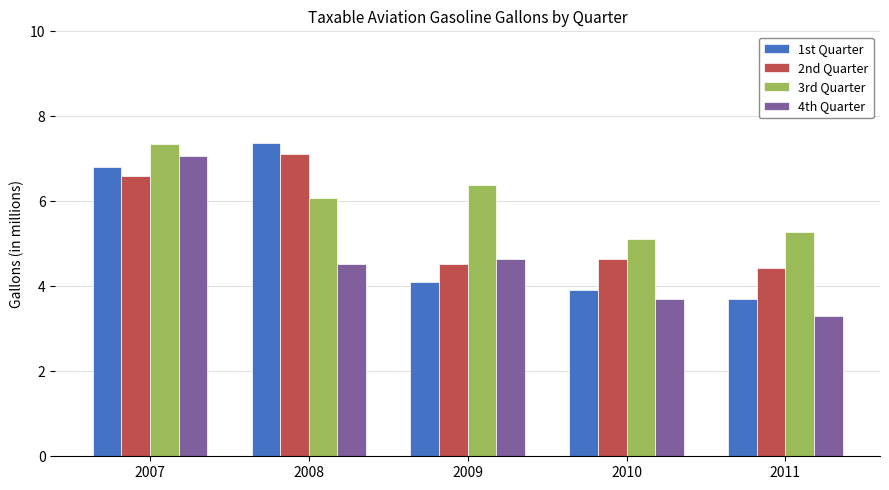

Reading left to right, list all the values displayed in this chart.

1st Quarter: 6.8	7.4	4.1	3.9	3.7
2nd Quarter: 6.6	7.1	4.5	4.7	4.4
3rd Quarter: 7.3	6.1	6.4	5.1	5.3
4th Quarter: 7.1	4.5	4.6	3.7	3.3